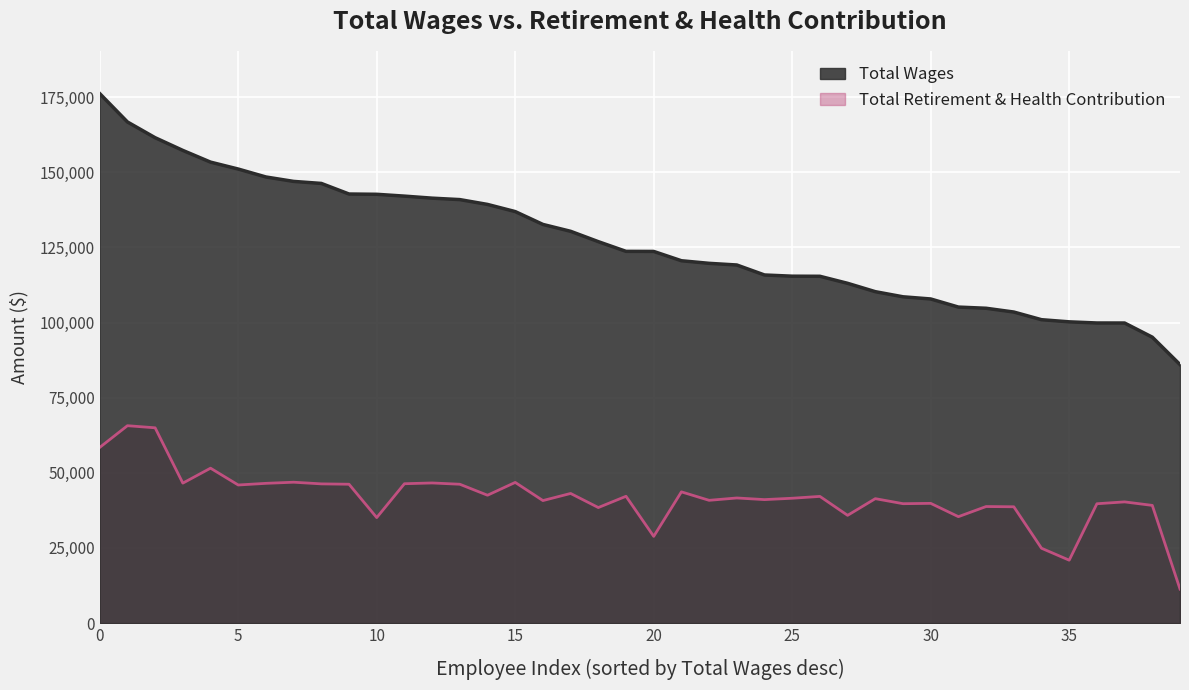

Reading left to right, list all the values displayed in this chart.

Total Wages: 176194	166753	161514	157286	153389	151084	148445	146974	146299	142776	142685	142077	141399	140919	139313	136934	132655	130369	126925	123695	123671	120574	119712	119160	115835	115434	115402	113061	110281	108579	107853	105156	104763	103506	100957	100244	99863	99852	95139	86027
Total Retirement & Health Contribution: 58453	65684	64979	46571	51546	45952	46502	46876	46324	46203	35105	46372	46629	46200	42544	46810	40769	43135	38445	42196	28858	43668	40850	41633	41090	41543	42155	35852	41404	39731	39839	35411	38785	38703	24906	20932	39713	40329	39163	11319